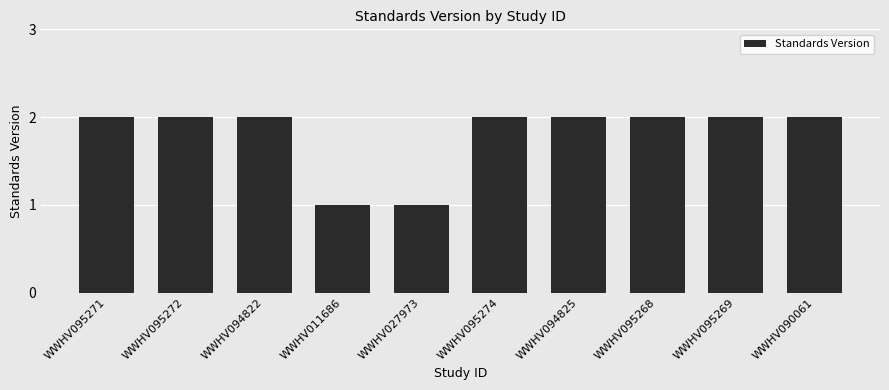

Does the chart contain stacked bars?

No